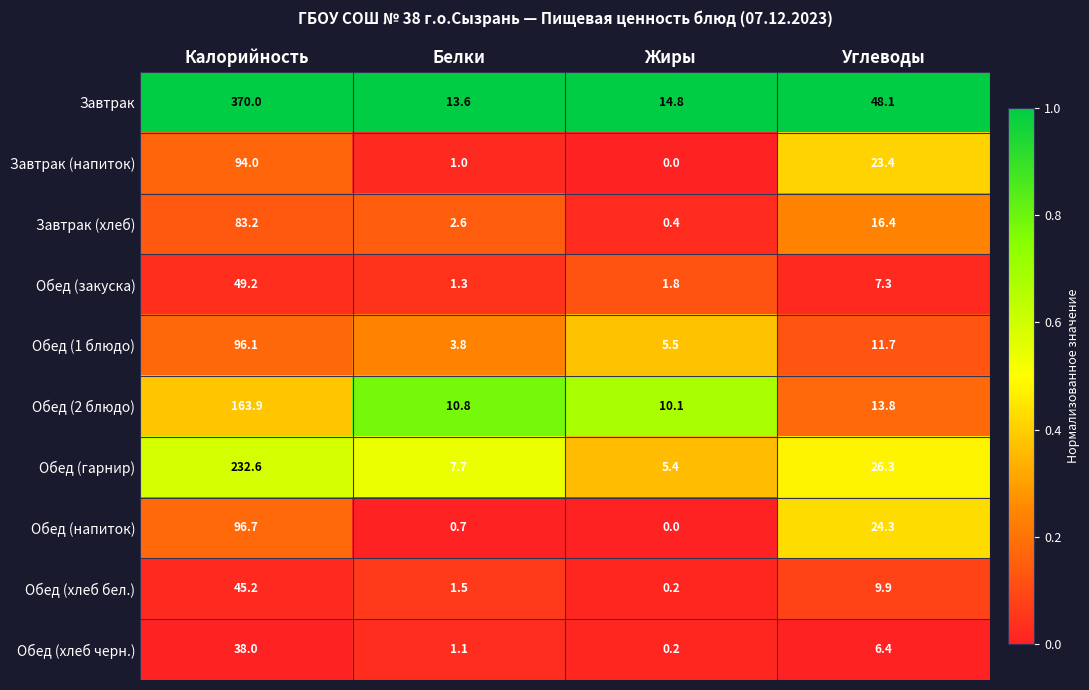

Between Калорийность and Жиры, which series saw the biggest shift?

Завтрак